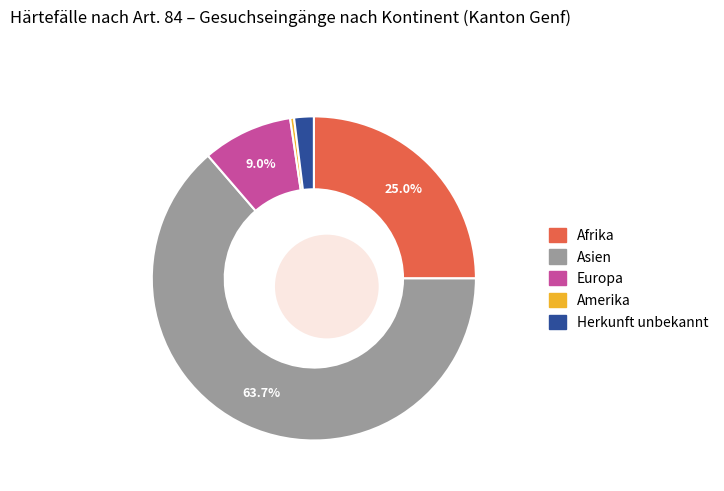

Between Amerika and Asien, which is larger?

Asien